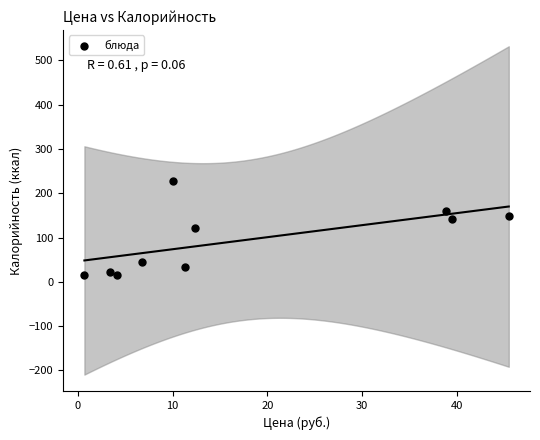

What is the range of Y values (max minus min)?

212